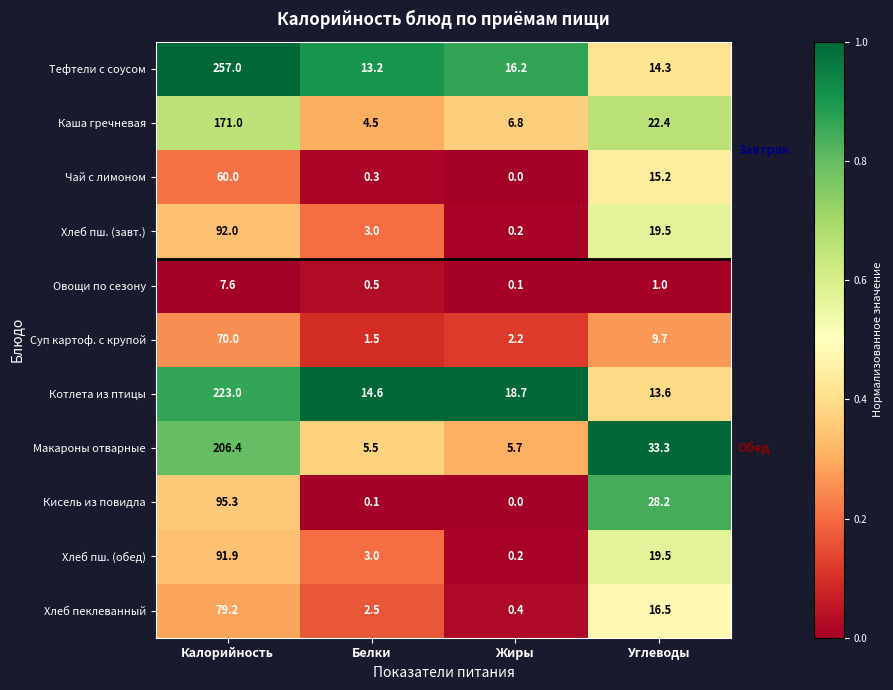

What is the maximum value for Кисель из повидла?

95.3